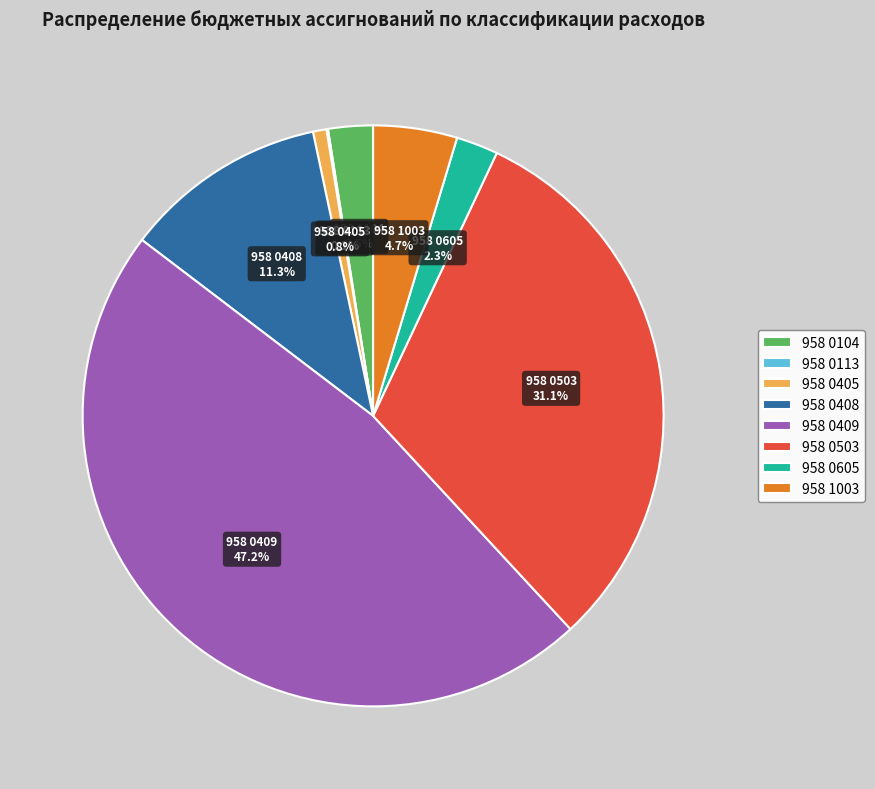

Is it true that 958 0503 is 31% of the pie?

True